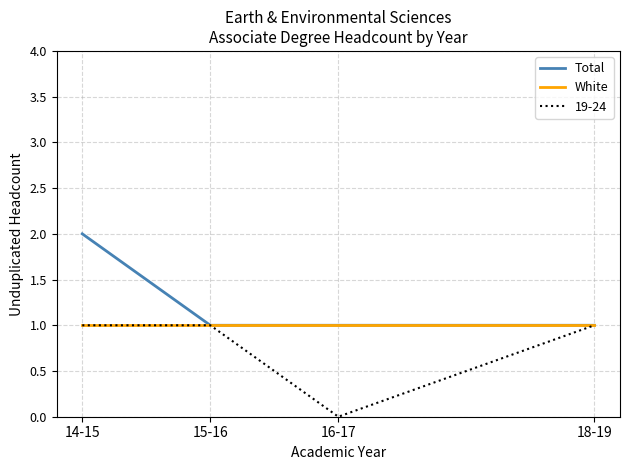

What position from the right is 15-16?

3